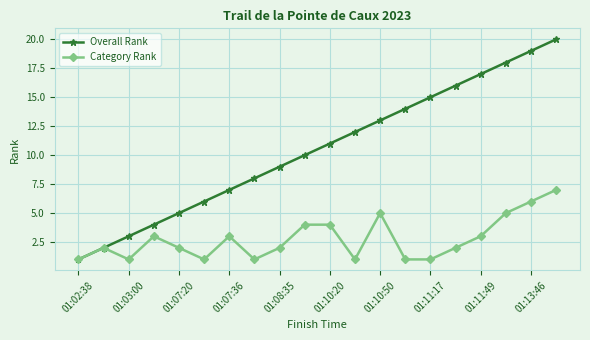

True or false: Overall Rank has more than 2 points higher than both neighbors.

False